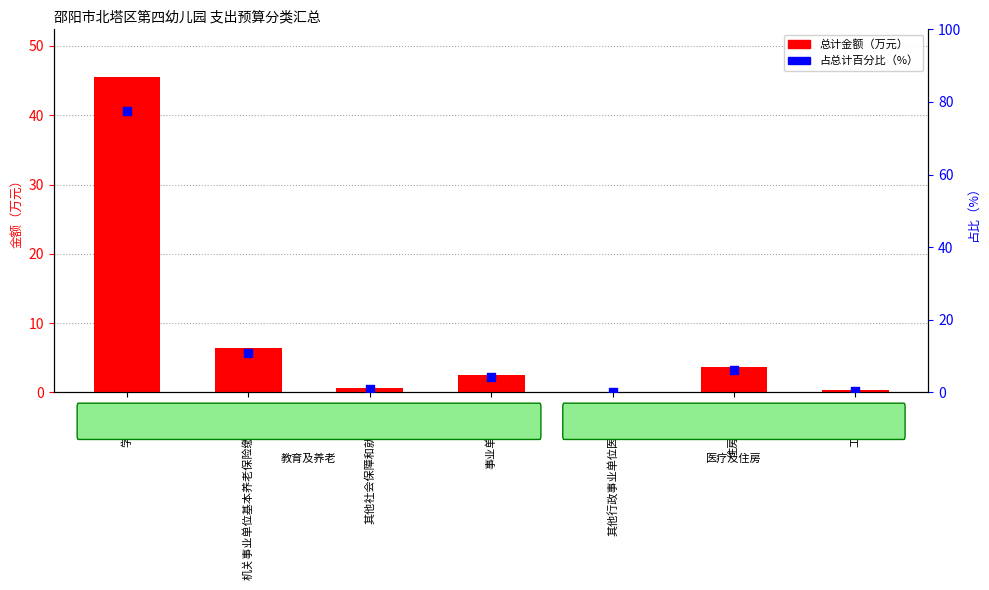

Which series has the widest spread of Y values?

占总计百分比（%）